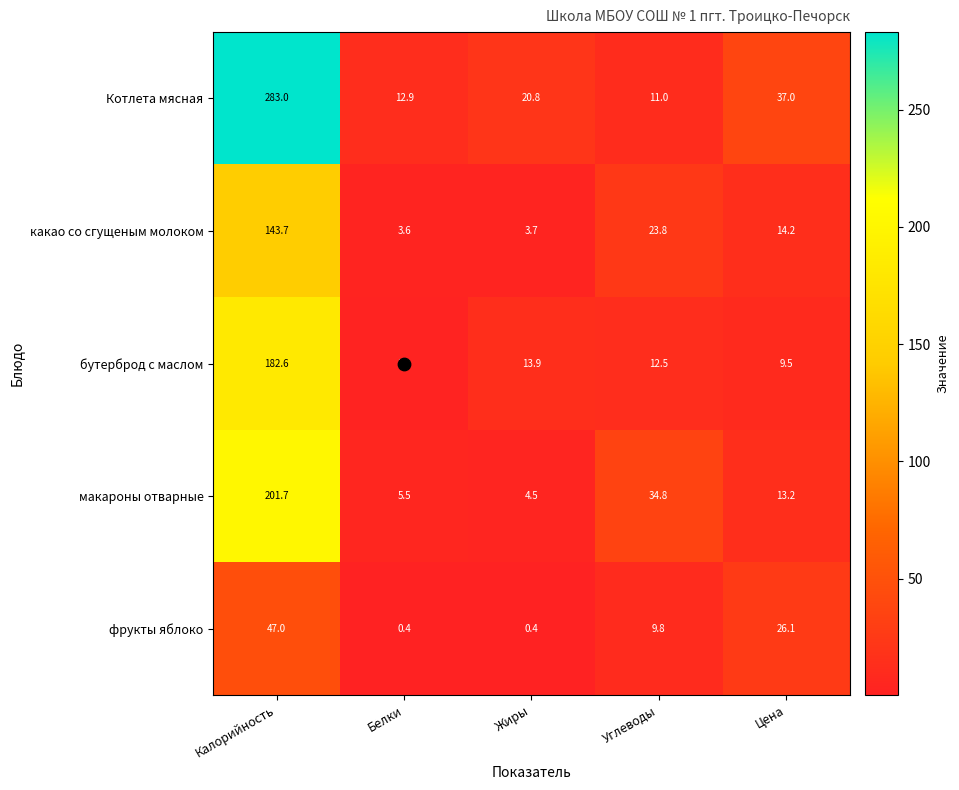

At which category is the sum across all series the highest?

Калорийность